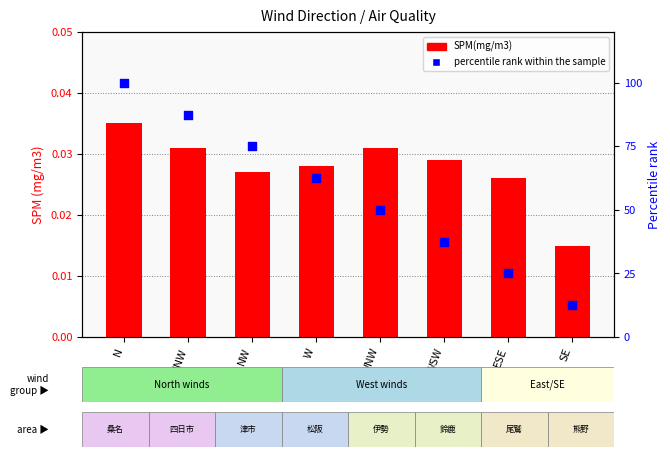

Is the value of SPM(mg/m3) at NNW greater than the value of percentile rank within the sample at NNW?

No